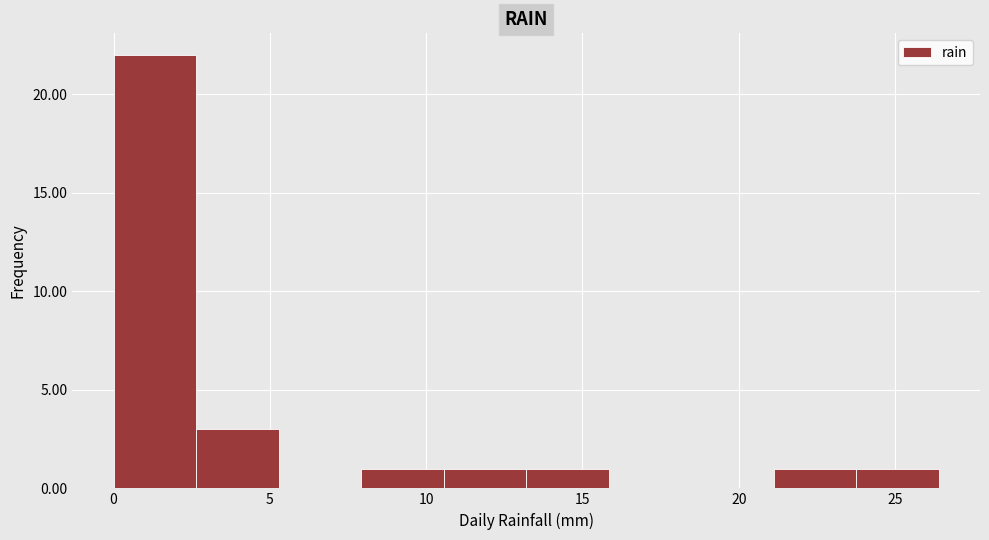

Reading left to right, transcribe this chart: for each bar, give the range it covers on the x-axis and its height. Neither the bar edges nor the heights are printed on the chart, so give them approximately, as read against the axes.

0.0 to 2.5: 22
2.5 to 5.5: 3
5.5 to 8.0: 0
8.0 to 10.5: 1
10.5 to 13.0: 1
13.0 to 16.0: 1
16.0 to 18.5: 0
18.5 to 21.0: 0
21.0 to 24.0: 1
24.0 to 26.5: 1